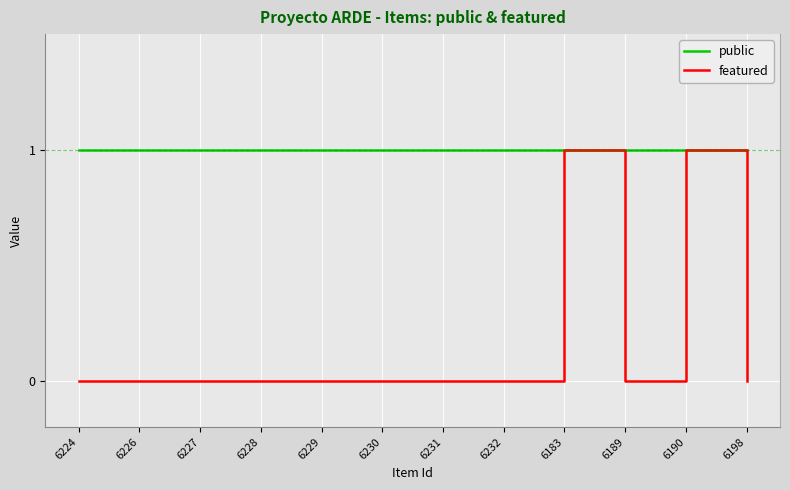

Is this an area chart (filled region under the line)?

No